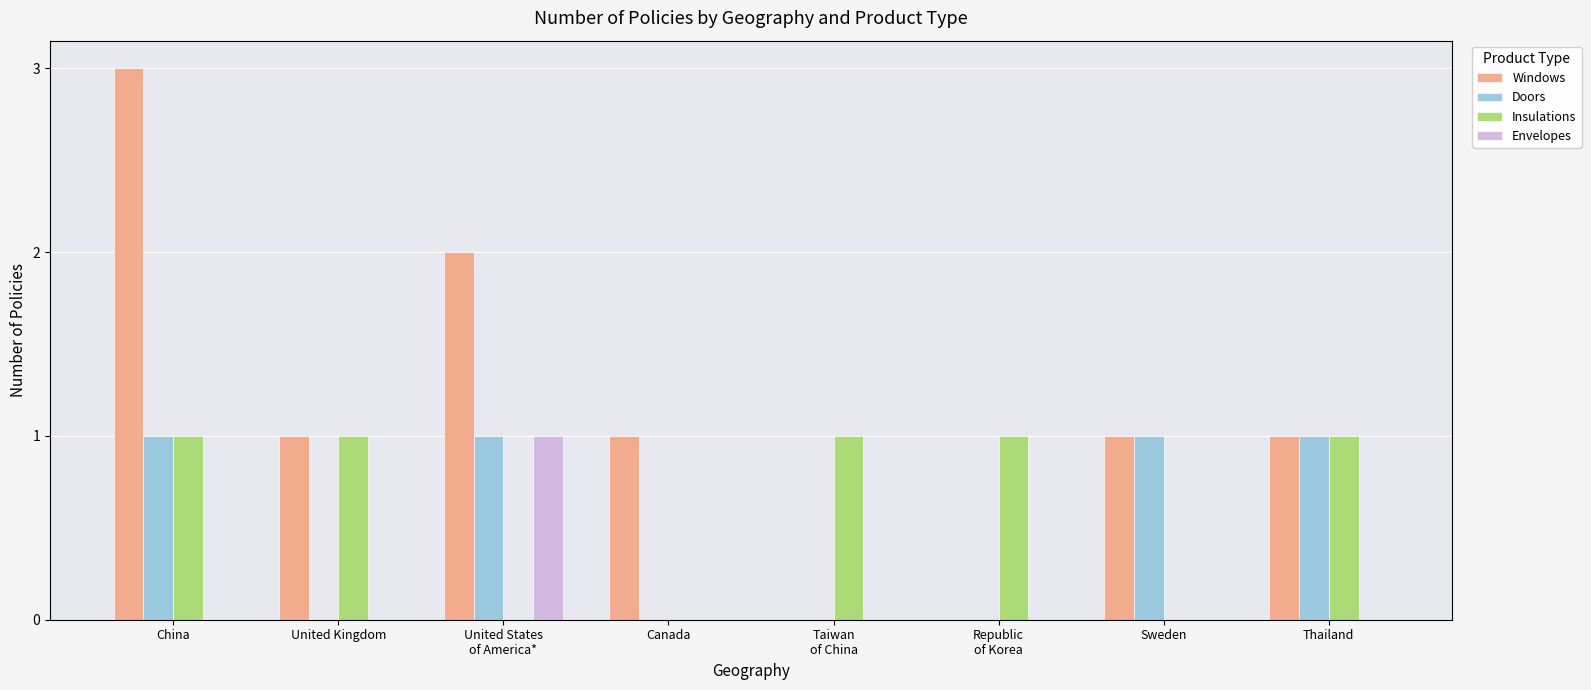

Which series has the widest spread of values?

Windows